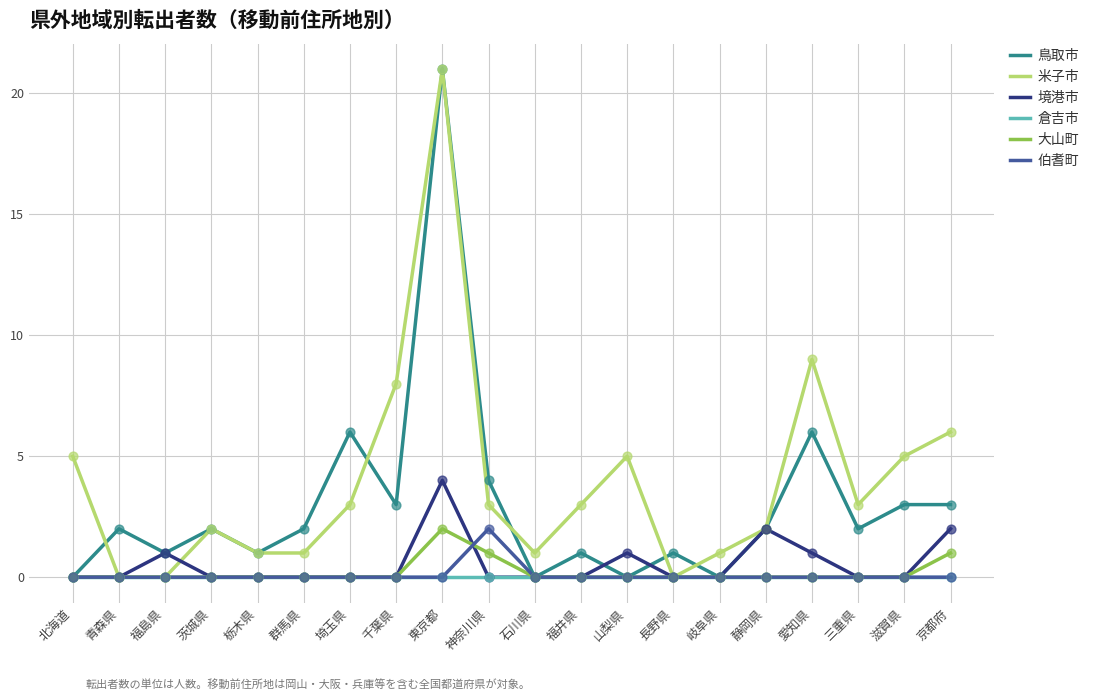

What is the total value across all series at 福井県?

4